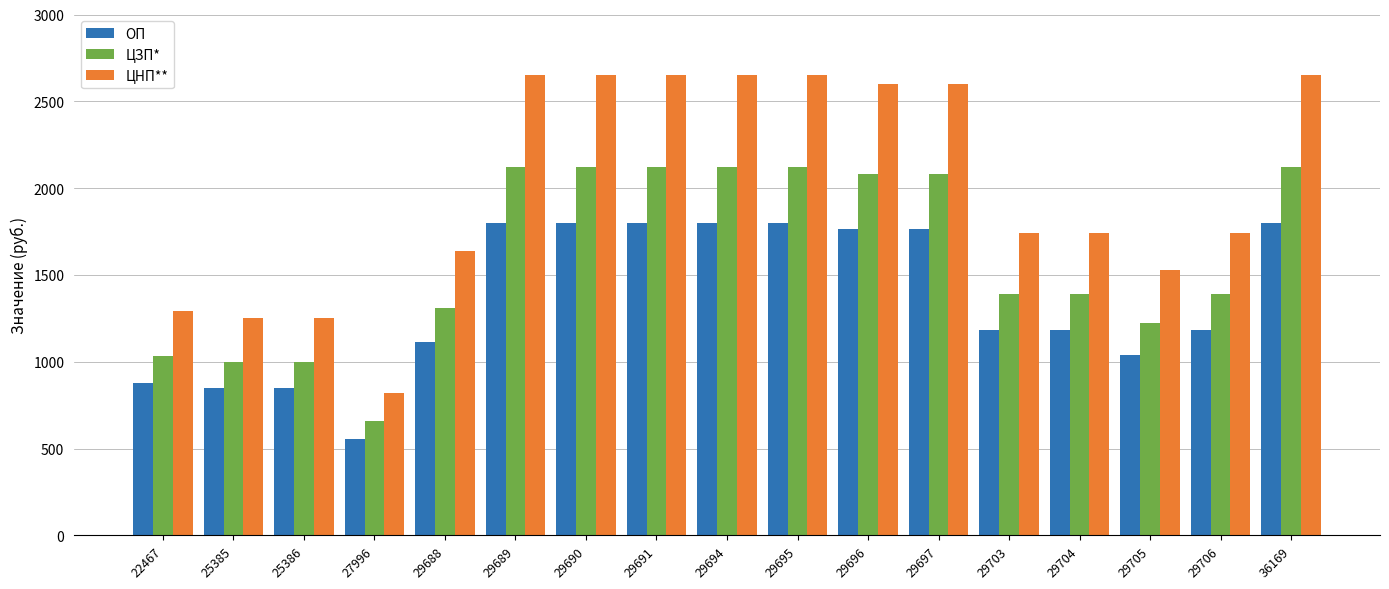

Does the chart contain stacked bars?

No